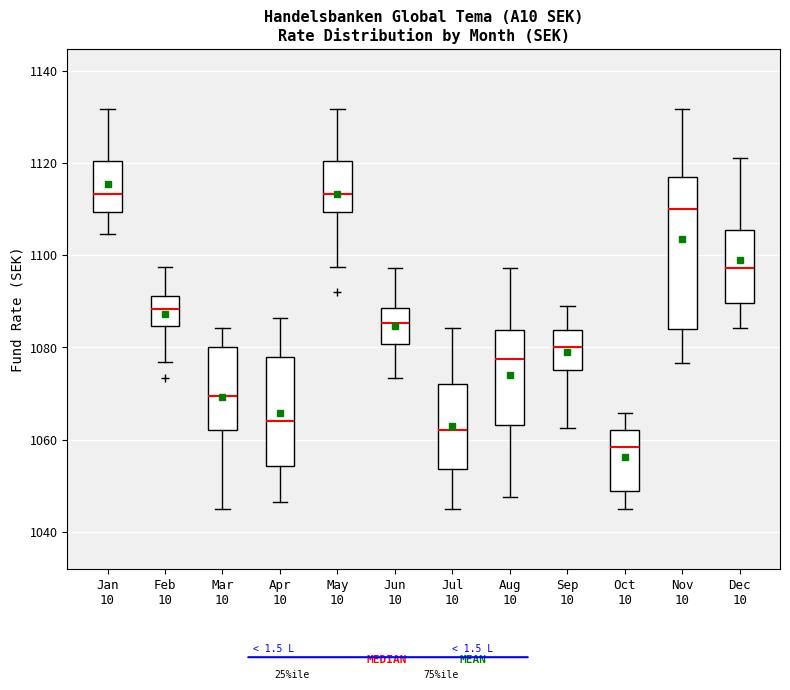

Comparing the boxes themselves (not the whiskers), which one is the tallest?

Nov 10